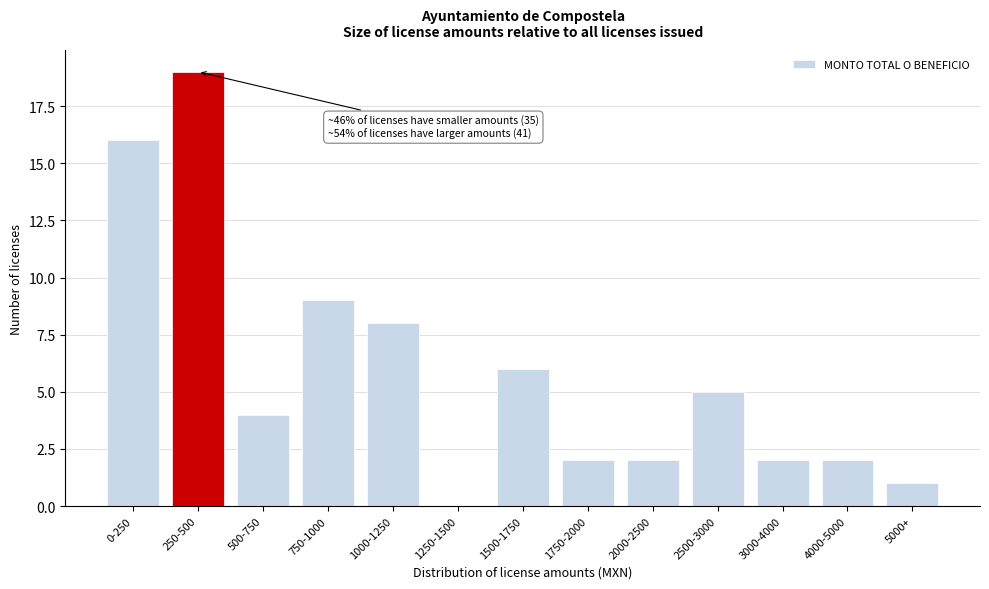

Reading right to left, list all the values displayed in this chart.

5000+=1	4000-5000=2	3000-4000=2	2500-3000=5	2000-2500=2	1750-2000=2	1500-1750=6	1250-1500=0	1000-1250=8	750-1000=9	500-750=4	250-500=19	0-250=16